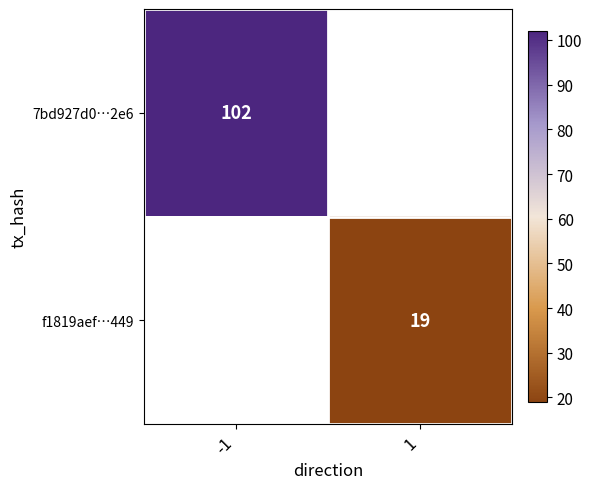

The 7bd927d0…2e6 series shows 102 at -1. True or false?

True